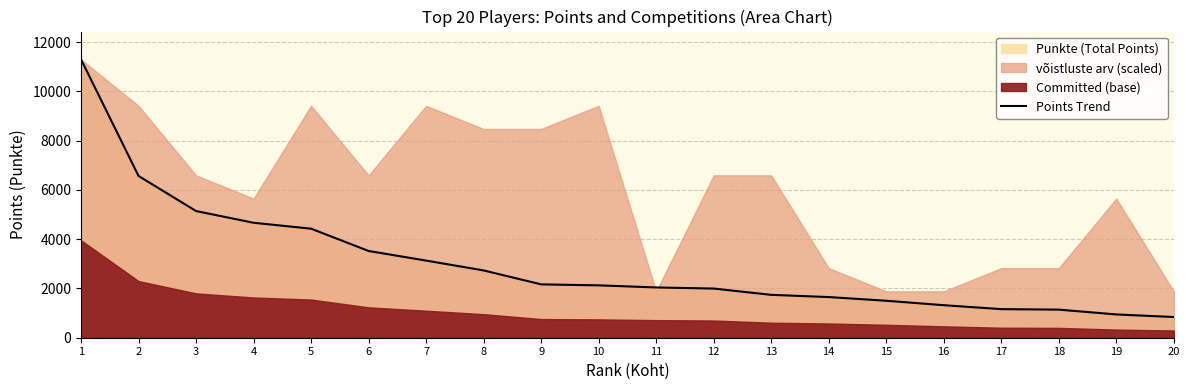

The chart shows a value of 880 at 13. True or false?

False